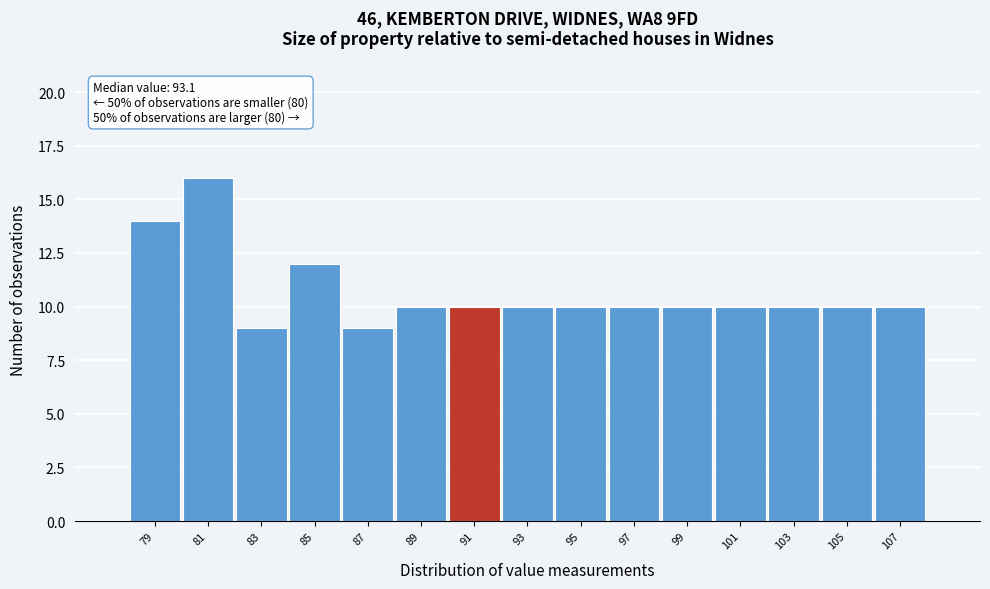

Reading right to left, extract all data points from this chart.

10	10	10	10	10	10	10	10	10	10	9	12	9	16	14